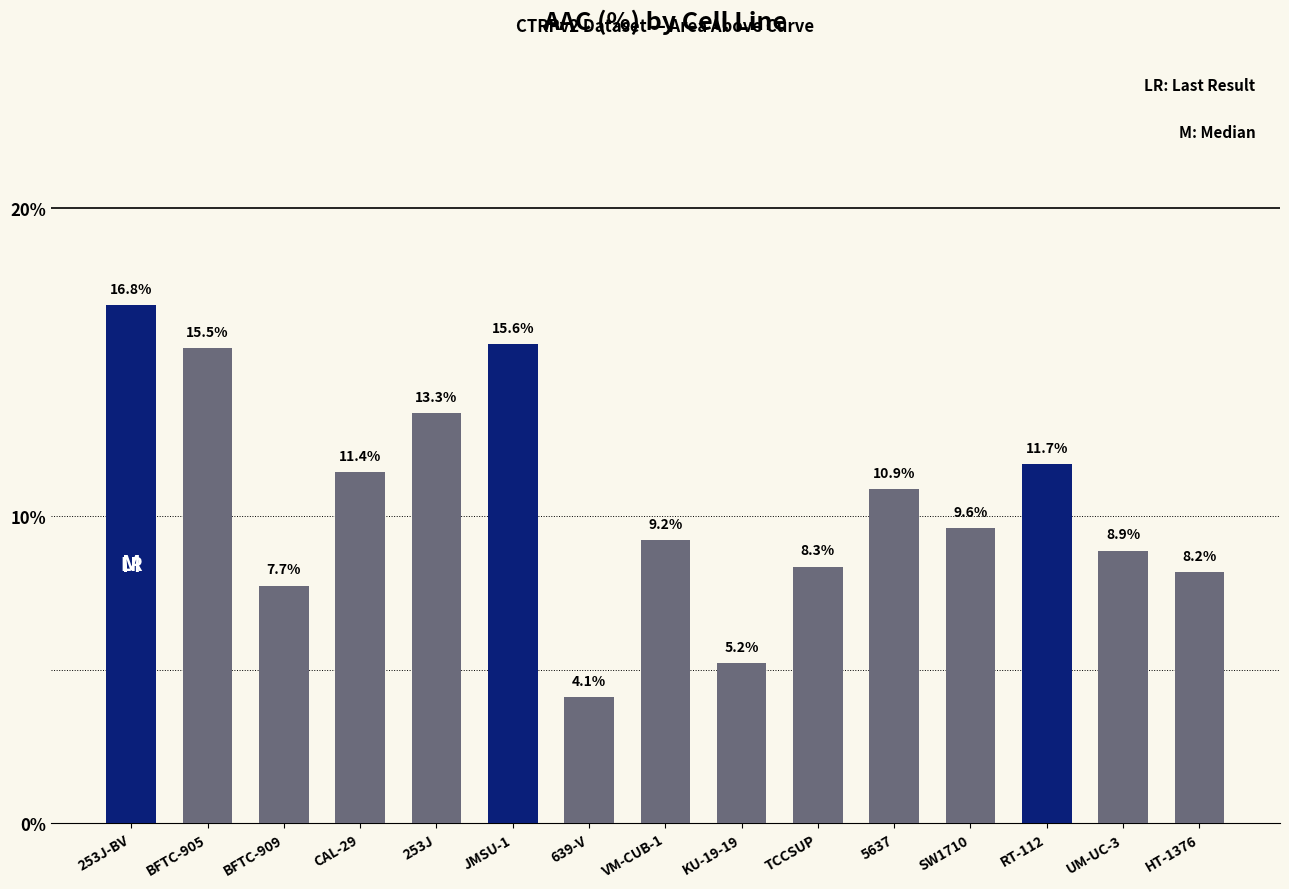

Rank the categories by value from highest to lowest.

253J-BV, JMSU-1, BFTC-905, 253J, RT-112, CAL-29, 5637, SW1710, VM-CUB-1, UM-UC-3, TCCSUP, HT-1376, BFTC-909, KU-19-19, 639-V